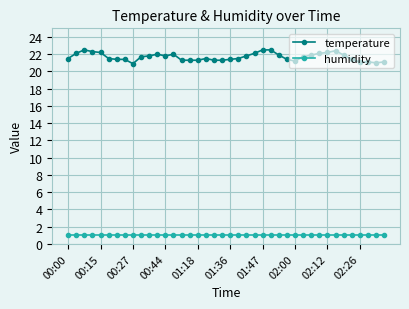

What is the value of the humidity point at the 21st from the left?

1.0